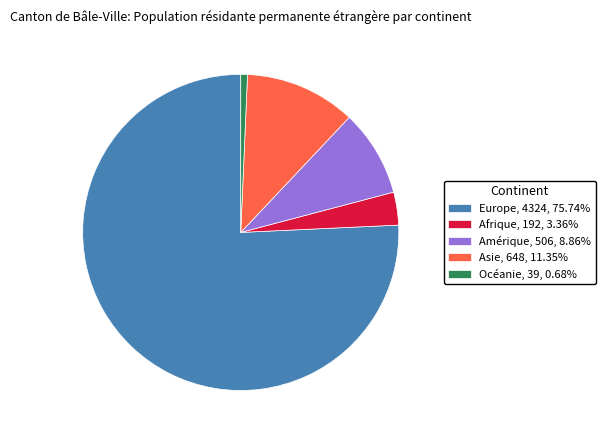

Which slice is the smallest?

Océanie